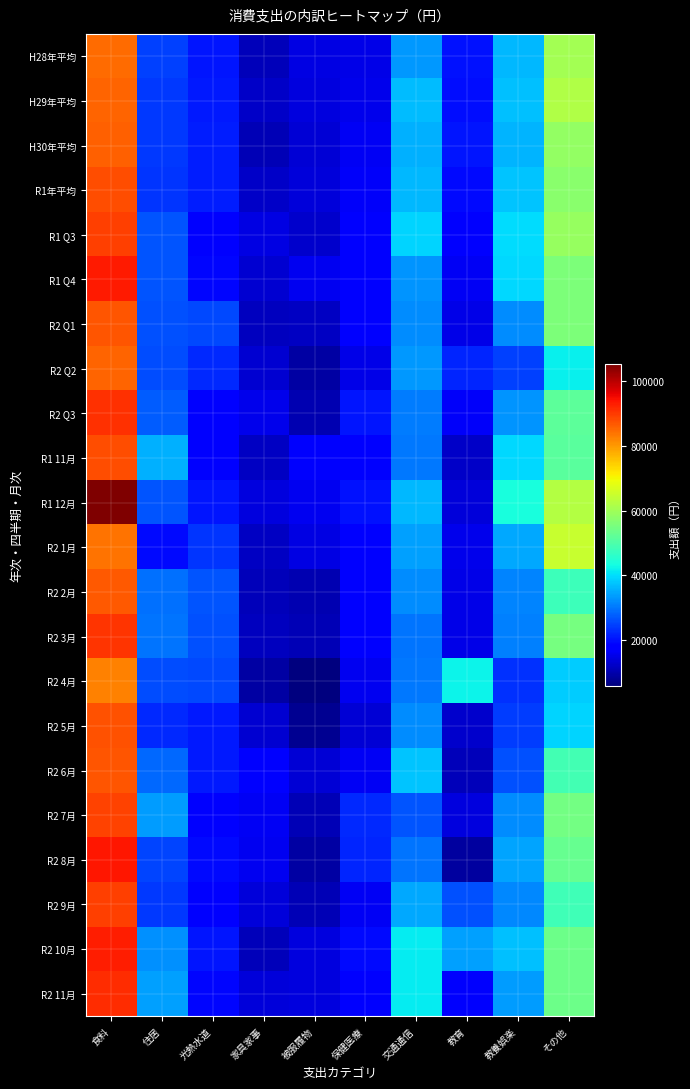

Between 食料 and 被服履物, which is larger?

食料